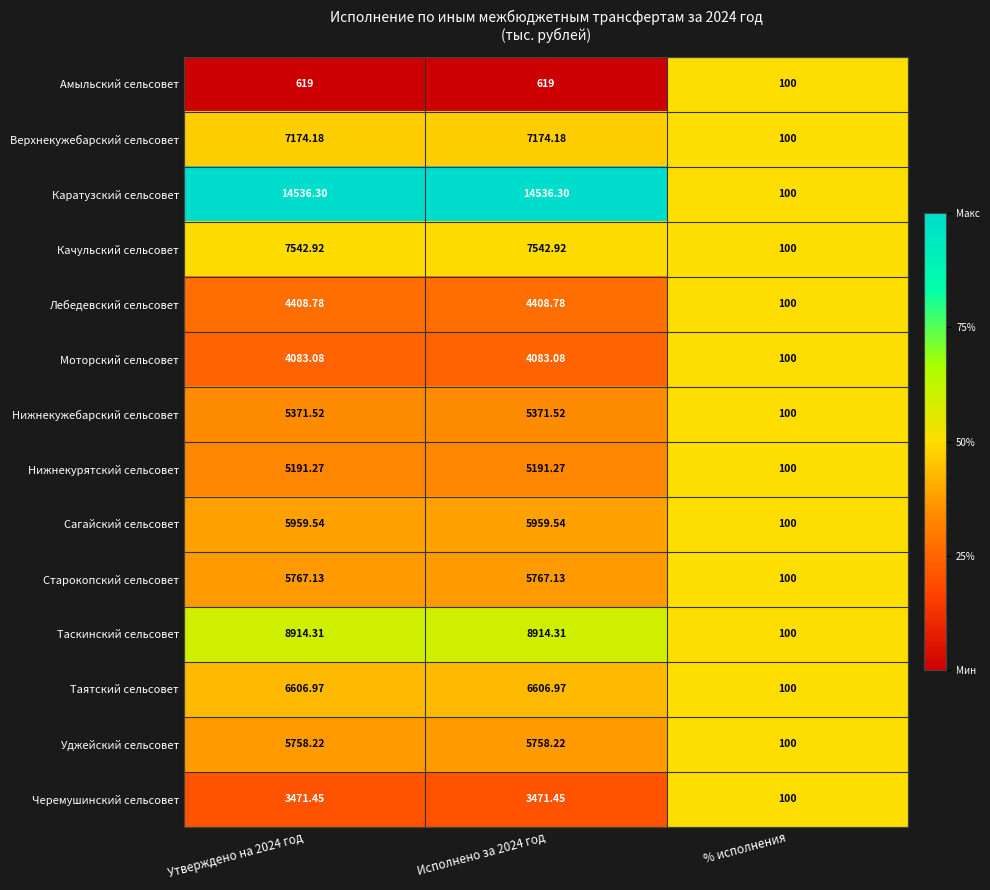

Which series has the largest total across all categories?

Каратузский сельсовет